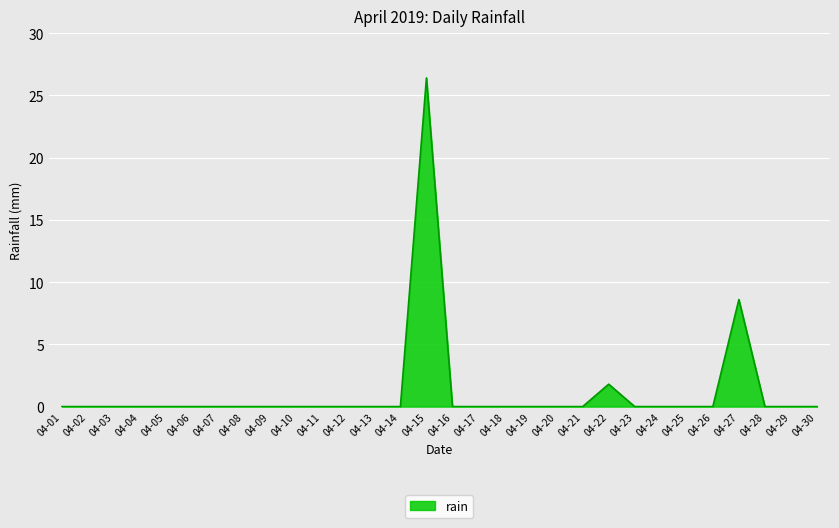

The value at 04-04 is -10.3. True or false?

False